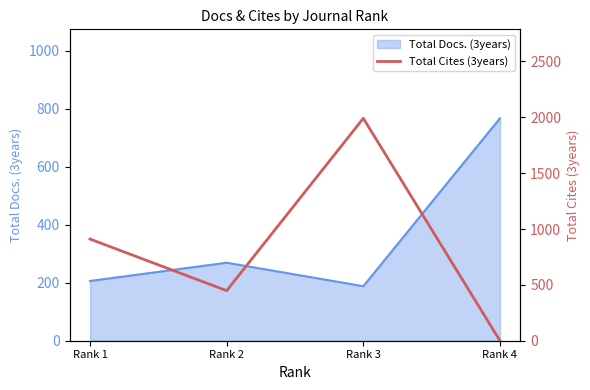

Does the chart have visible grid lines?

No